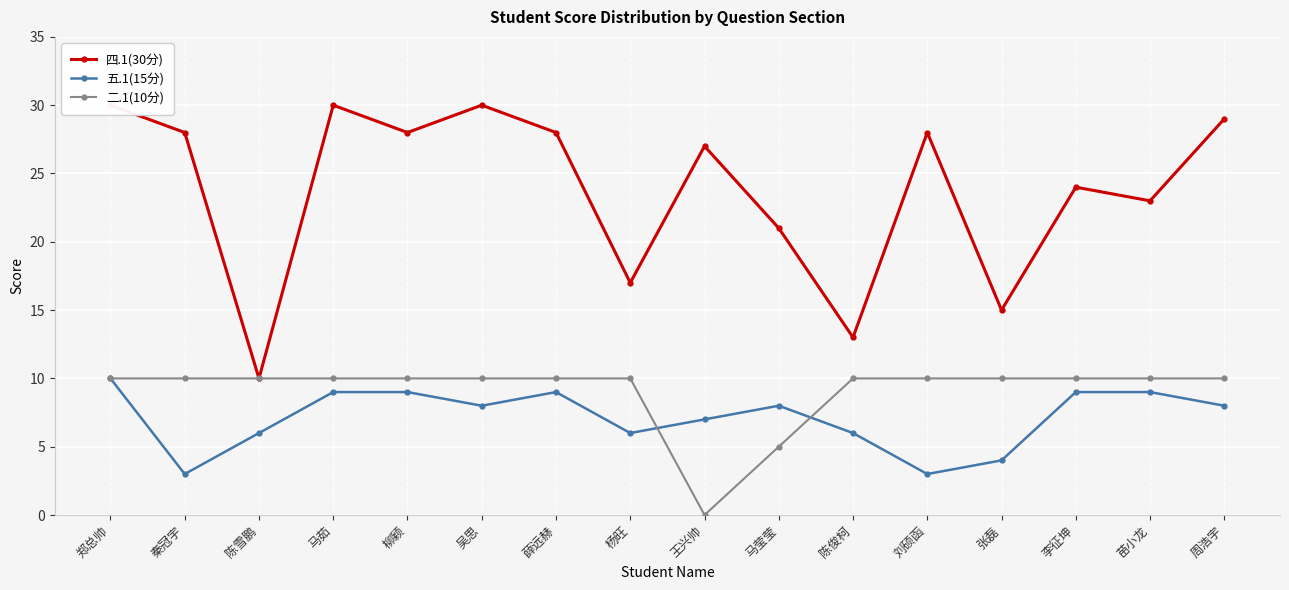

The value of 五.1(15分) at 马茹 is 3. True or false?

False